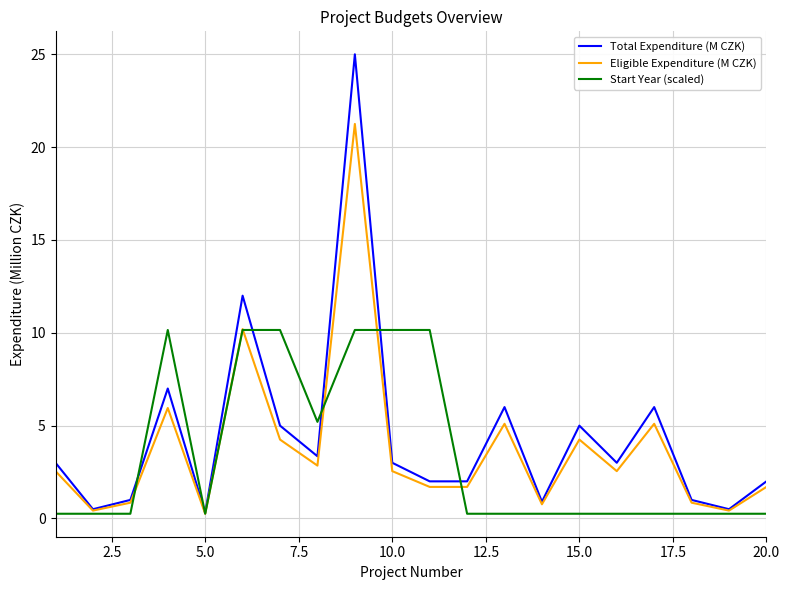

What are all the series names shown in the legend?

Total Expenditure (M CZK), Eligible Expenditure (M CZK), Start Year (scaled)